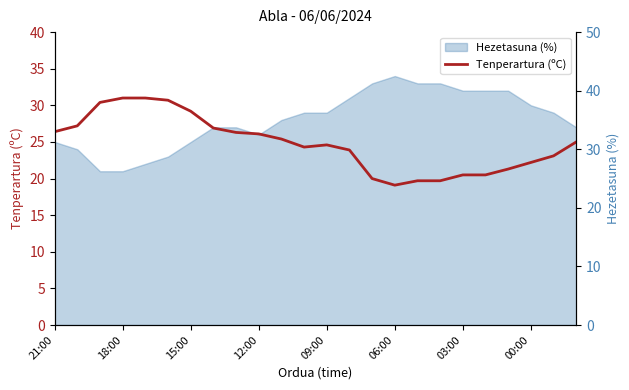

What is the total value across all series at 11?

53.3